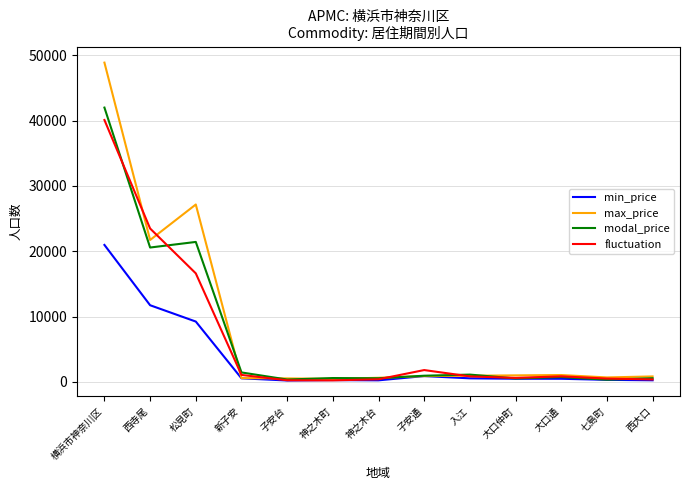

What is the difference between the maximum and minimum values in the max_price series?

48431